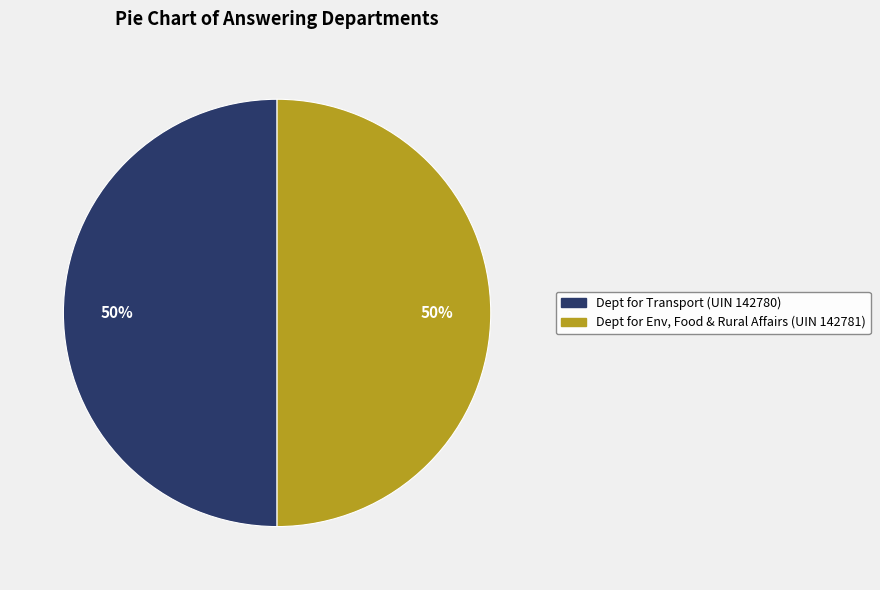

To the nearest percent, what is the average slice percentage?

50%